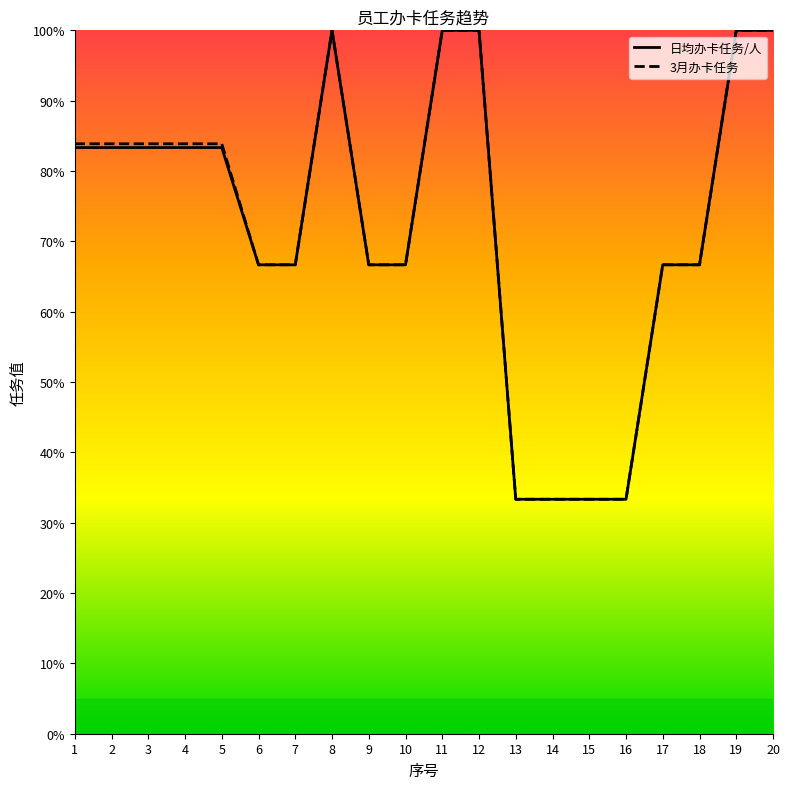

Reading left to right, extract all data points from this chart.

日均办卡任务/人: 83.3	83.3	83.3	83.3	83.3	66.7	66.7	100.0	66.7	66.7	100.0	100.0	33.3	33.3	33.3	33.3	66.7	66.7	100.0	100.0
3月办卡任务: 83.9	83.9	83.9	83.9	83.9	66.7	66.7	100.0	66.7	66.7	100.0	100.0	33.3	33.3	33.3	33.3	66.7	66.7	100.0	100.0